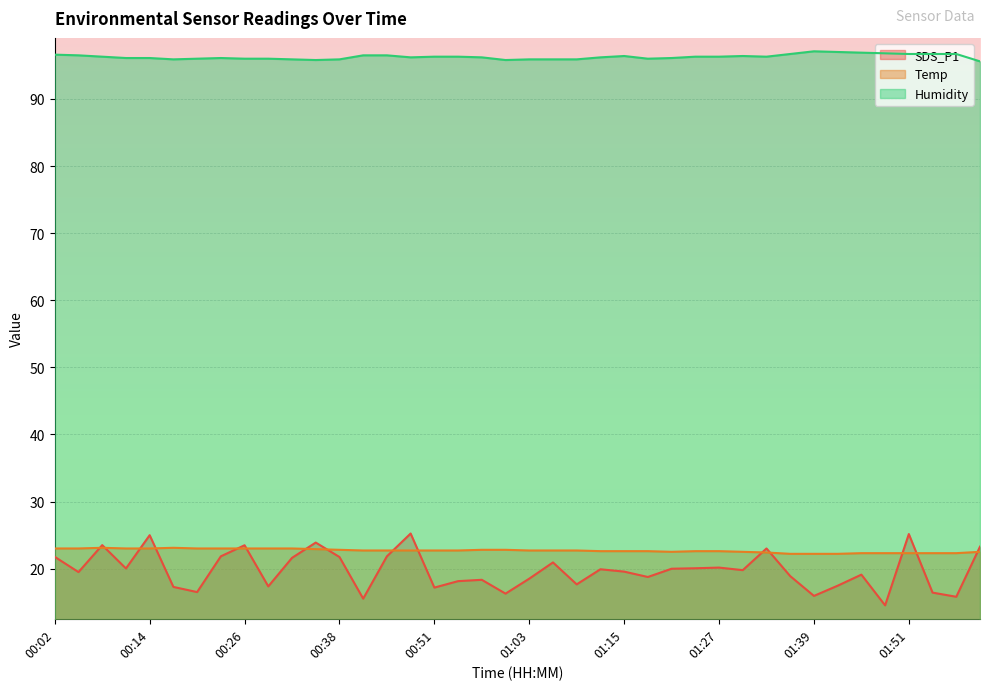

Reading left to right, what are all the values shown in this chart?

SDS_P1: 00:02=21.8	00:05=19.5	00:08=23.5	00:11=20.0	00:14=25.0	00:17=17.3	00:20=16.5	00:23=21.8	00:26=23.5	00:29=17.4	00:32=21.6	00:35=23.9	00:38=21.7	00:42=15.5	00:45=21.8	00:48=25.2	00:51=17.2	00:54=18.1	00:57=18.3	01:00=16.3	01:03=18.5	01:06=20.9	01:09=17.6	01:12=19.9	01:15=19.6	01:18=18.8	01:21=20.0	01:24=20.1	01:27=20.1	01:30=19.8	01:33=23.0	01:36=18.9	01:39=15.9	01:42=17.4	01:45=19.1	01:48=14.5	01:51=25.1	01:54=16.4	01:57=15.8	02:10=23.3
Temp: 00:02=23.0	00:05=23.0	00:08=23.1	00:11=23.0	00:14=23.0	00:17=23.1	00:20=23.0	00:23=23.0	00:26=23.0	00:29=23.0	00:32=23.0	00:35=22.9	00:38=22.8	00:42=22.7	00:45=22.7	00:48=22.7	00:51=22.7	00:54=22.7	00:57=22.8	01:00=22.8	01:03=22.7	01:06=22.7	01:09=22.7	01:12=22.6	01:15=22.6	01:18=22.6	01:21=22.5	01:24=22.6	01:27=22.6	01:30=22.5	01:33=22.4	01:36=22.2	01:39=22.2	01:42=22.2	01:45=22.3	01:48=22.3	01:51=22.3	01:54=22.3	01:57=22.3	02:10=22.5
Humidity: 00:02=96.6	00:05=96.5	00:08=96.3	00:11=96.1	00:14=96.1	00:17=95.9	00:20=96.0	00:23=96.1	00:26=96.0	00:29=96.0	00:32=95.9	00:35=95.8	00:38=95.9	00:42=96.5	00:45=96.5	00:48=96.2	00:51=96.3	00:54=96.3	00:57=96.2	01:00=95.8	01:03=95.9	01:06=95.9	01:09=95.9	01:12=96.2	01:15=96.4	01:18=96.0	01:21=96.1	01:24=96.3	01:27=96.3	01:30=96.4	01:33=96.3	01:36=96.7	01:39=97.1	01:42=97.0	01:45=96.9	01:48=96.8	01:51=96.7	01:54=96.7	01:57=96.7	02:10=95.6